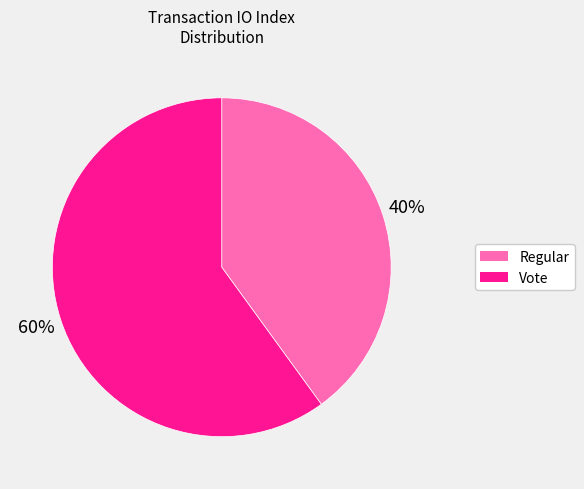

Which category accounts for the majority?

Vote